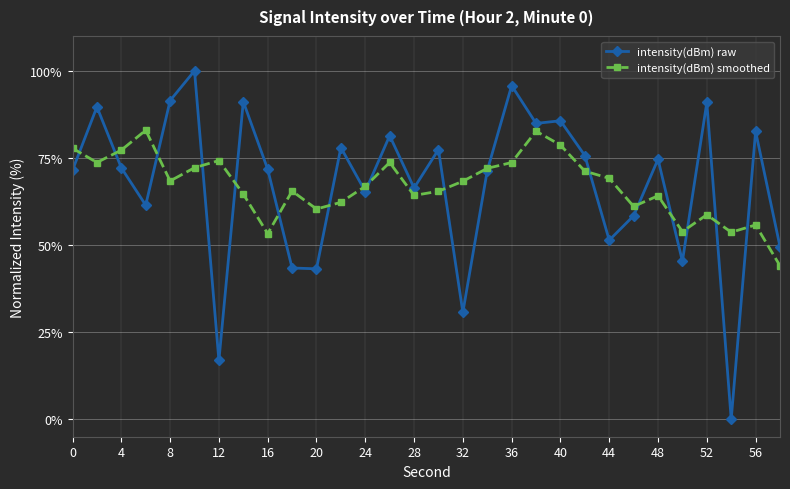

Rank the series by their maximum value, from highest to lowest.

intensity(dBm) raw, intensity(dBm) smoothed